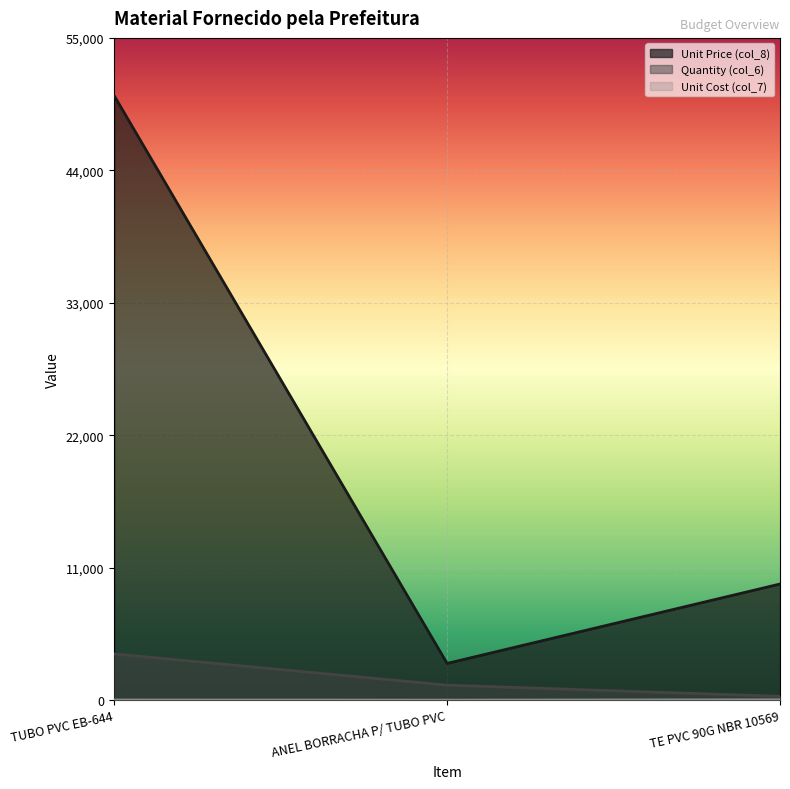

How many data points in Unit Cost (col_7) are above 13?

2